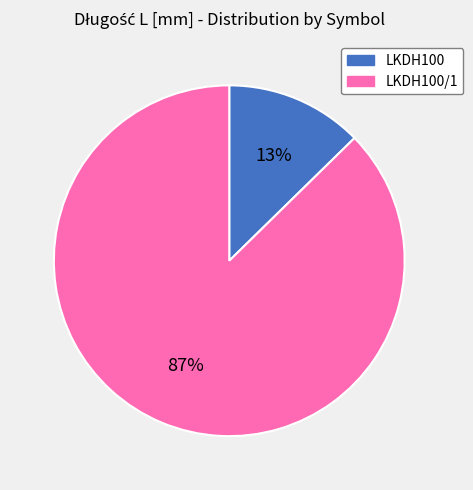

Between LKDH100/1 and LKDH100, which is larger?

LKDH100/1